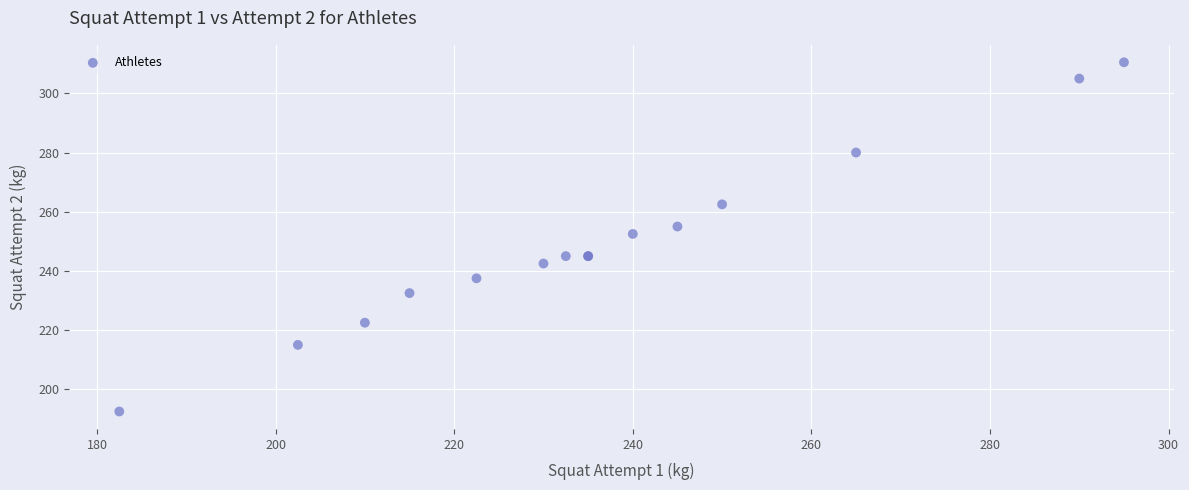

What Y value in the scatter plot is closest to 251?

252.5